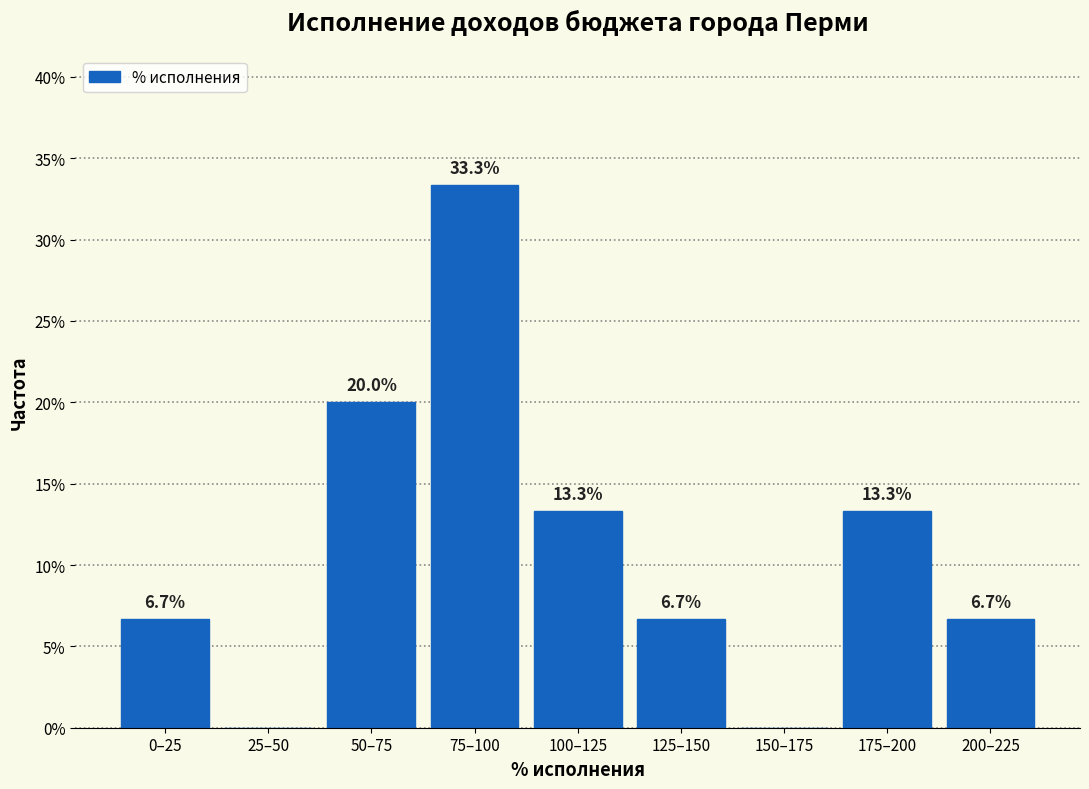

Reading right to left, transcribe all the data shown in this chart.

200–225=6.7	175–200=13.3	150–175=0.0	125–150=6.7	100–125=13.3	75–100=33.3	50–75=20.0	25–50=0.0	0–25=6.7